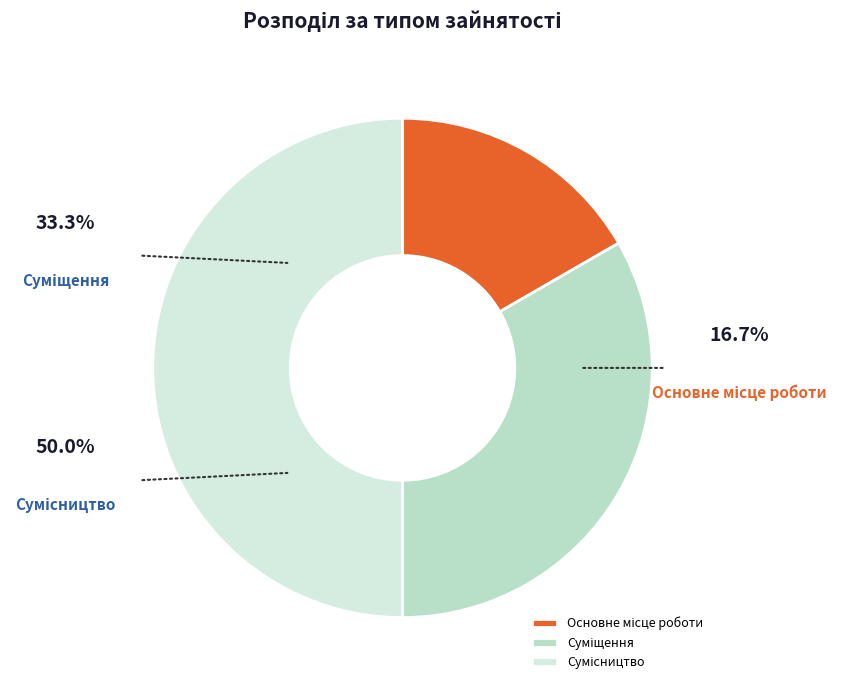

Do Основне місце роботи and Сумісництво together represent more than half of the pie?

Yes